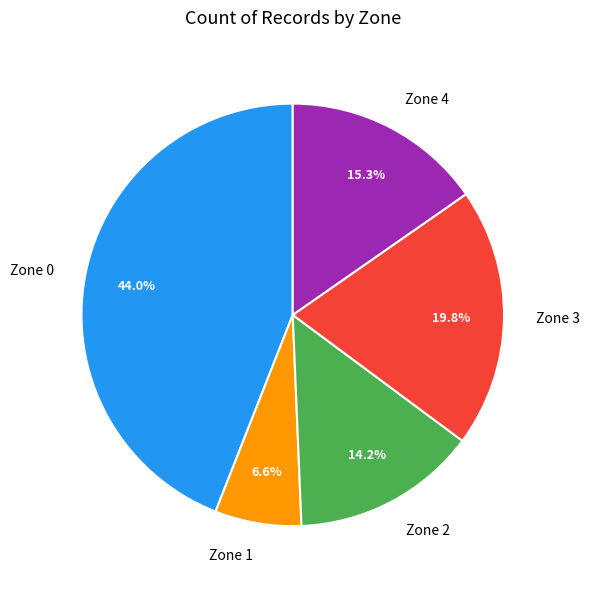

Rank the categories by value from lowest to highest.

Zone 1, Zone 2, Zone 4, Zone 3, Zone 0